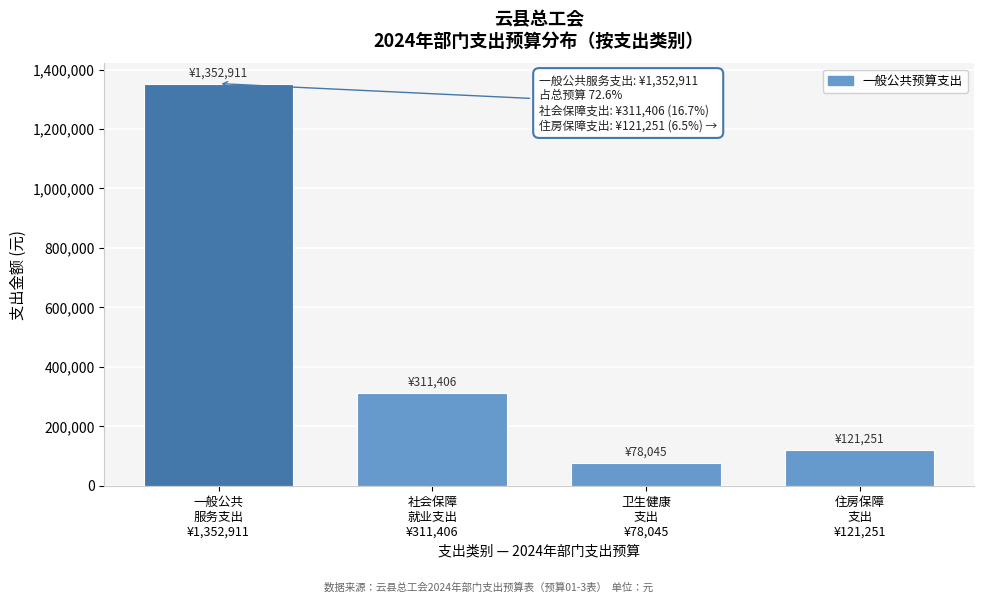

Reading right to left, transcribe all the data shown in this chart.

121250.9	78045.0	311405.8	1352911.2